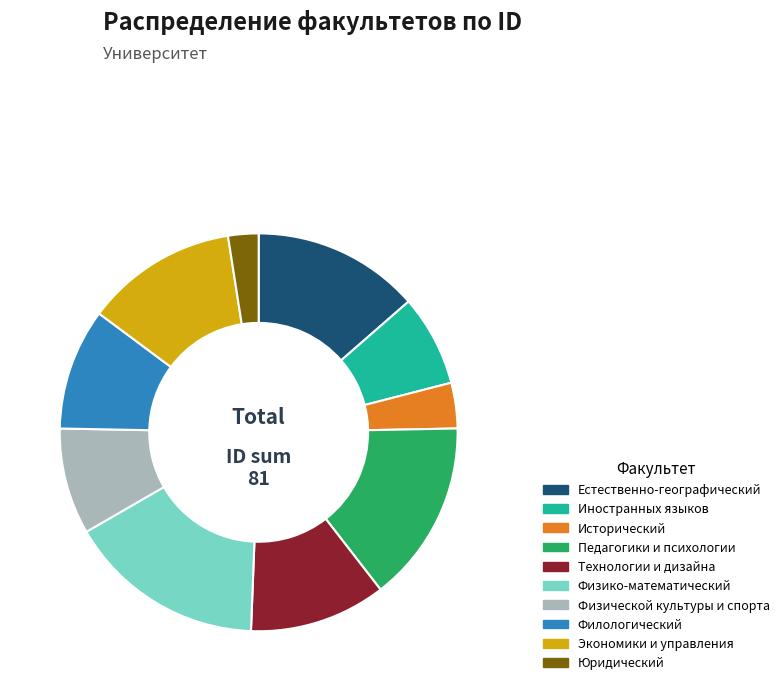

True or false: Иностранных языков accounts for 15% of the total.

False